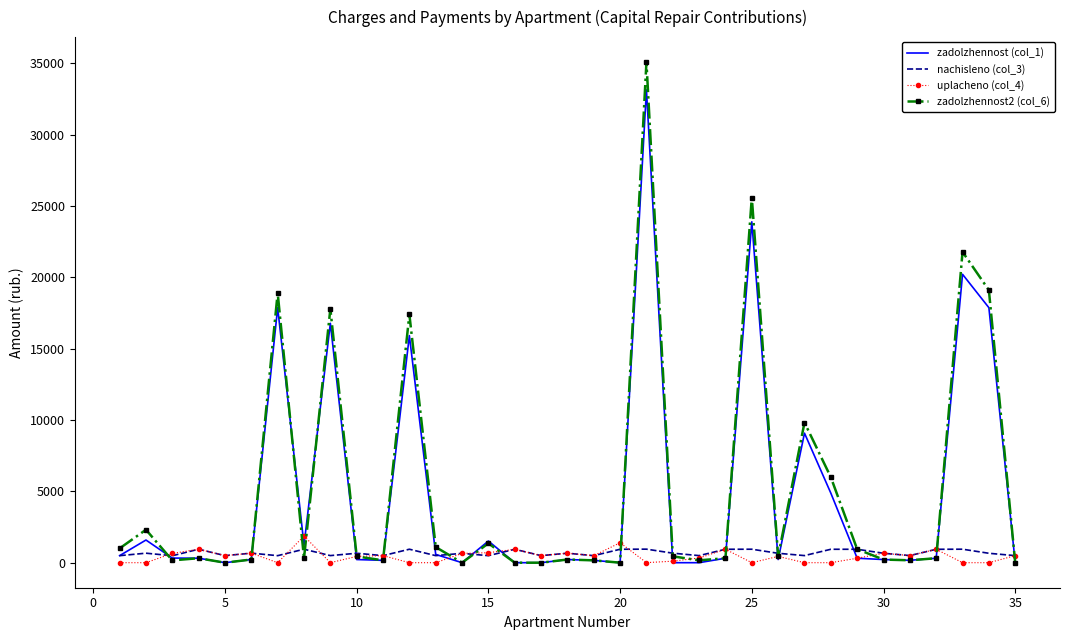

What is the highest value of the nachisleno (col_3) series?

949.2